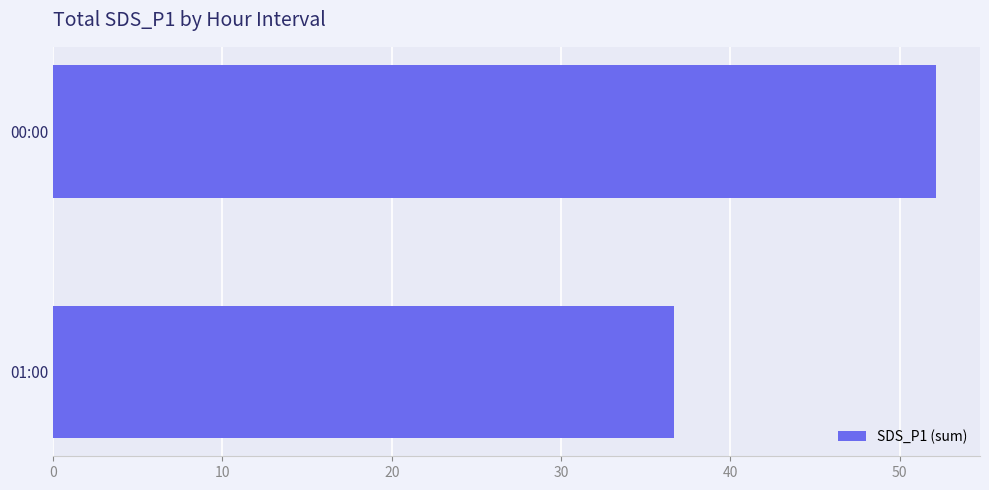

Which has a higher value, 00:00 or 01:00?

00:00